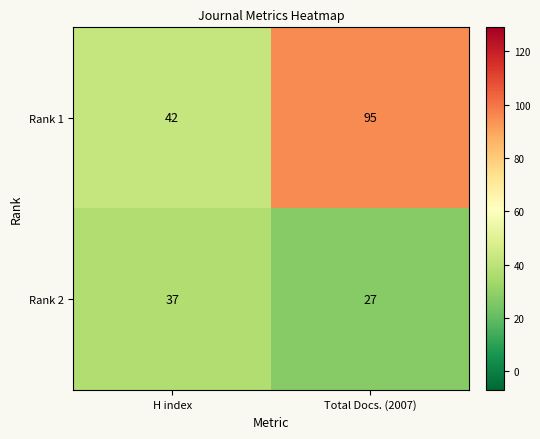

List the series in order of their peak value, lowest first.

Rank 2, Rank 1